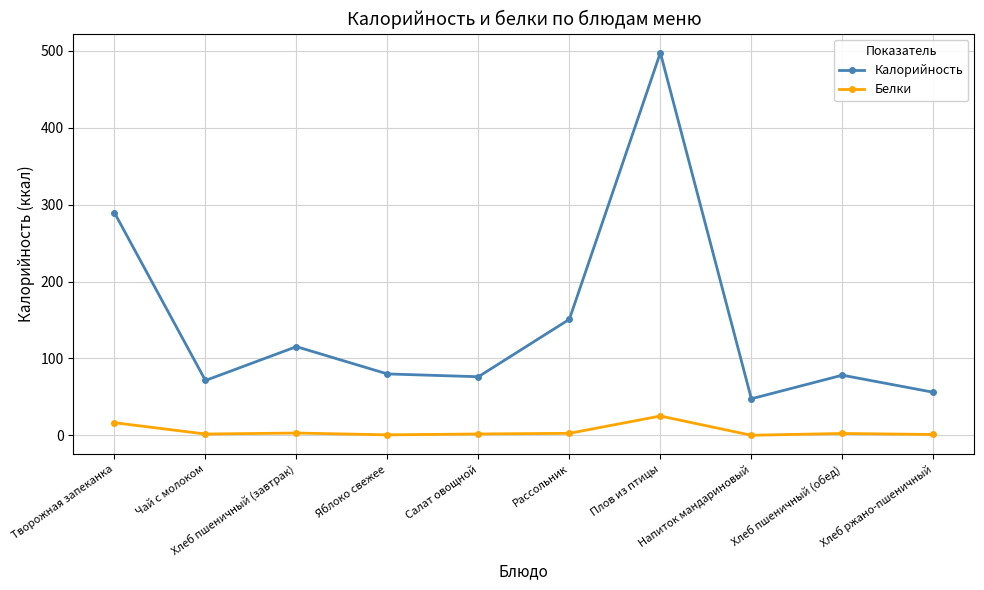

Is the value of Калорийность at Чай с молоком greater than the value of Белки at Хлеб ржано-пшеничный?

Yes